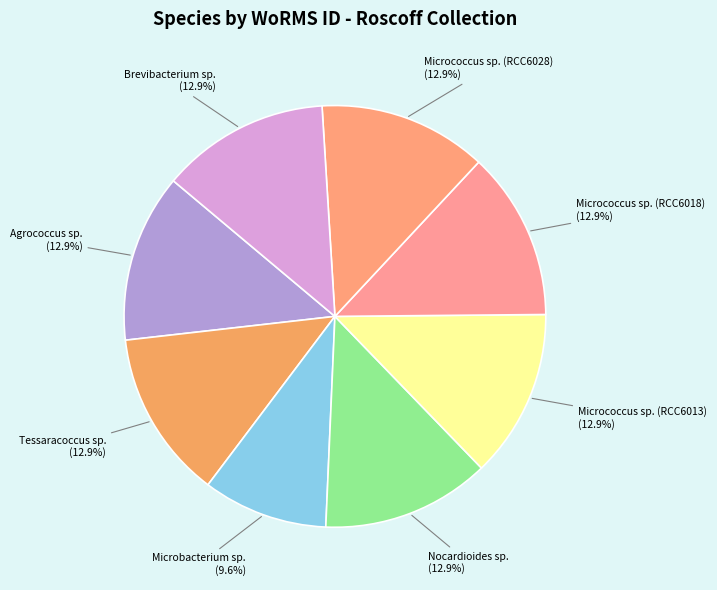

Count the number of slices in the pie.

8